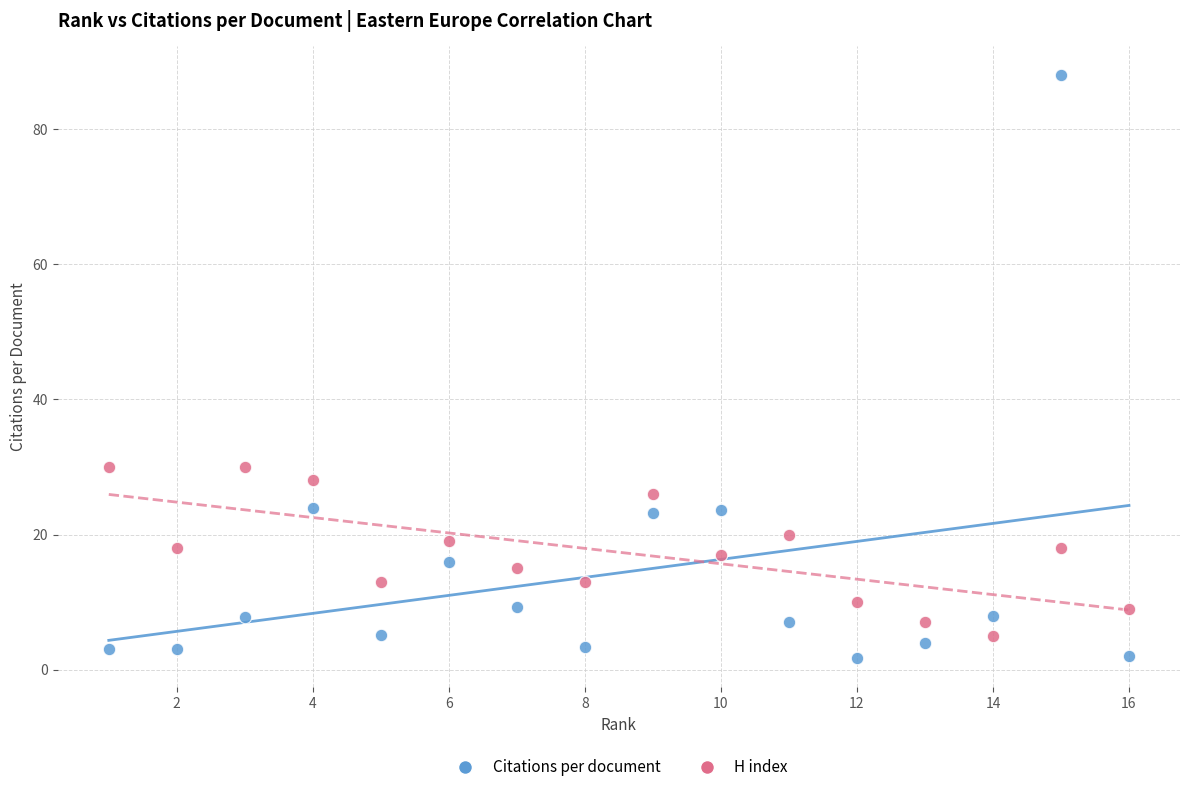

What is the X range (max minus min) for the scatter plot?

15.0